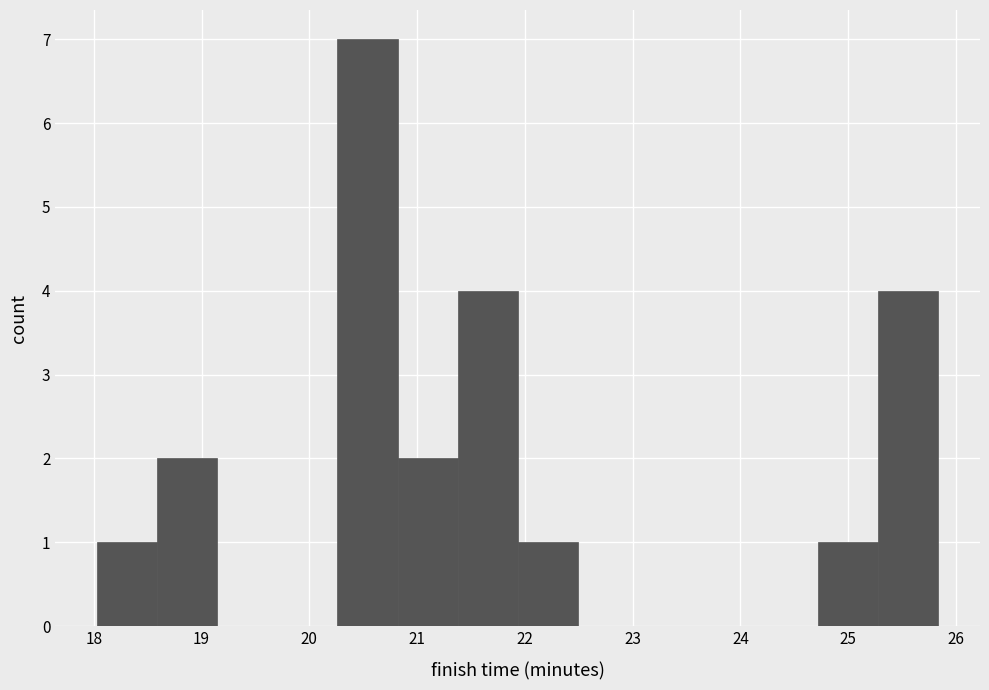

Reading left to right, list every bar in this chart as the range it spans on the x-axis followed by its height. Neither the bar edges nor the heights are printed on the chart, so give them approximately, as read against the axes.

18.0 to 18.6: 1
18.6 to 19.1: 2
19.1 to 19.7: 0
19.7 to 20.3: 0
20.3 to 20.8: 7
20.8 to 21.4: 2
21.4 to 21.9: 4
21.9 to 22.5: 1
22.5 to 23.0: 0
23.0 to 23.6: 0
23.6 to 24.2: 0
24.2 to 24.7: 0
24.7 to 25.3: 1
25.3 to 25.8: 4